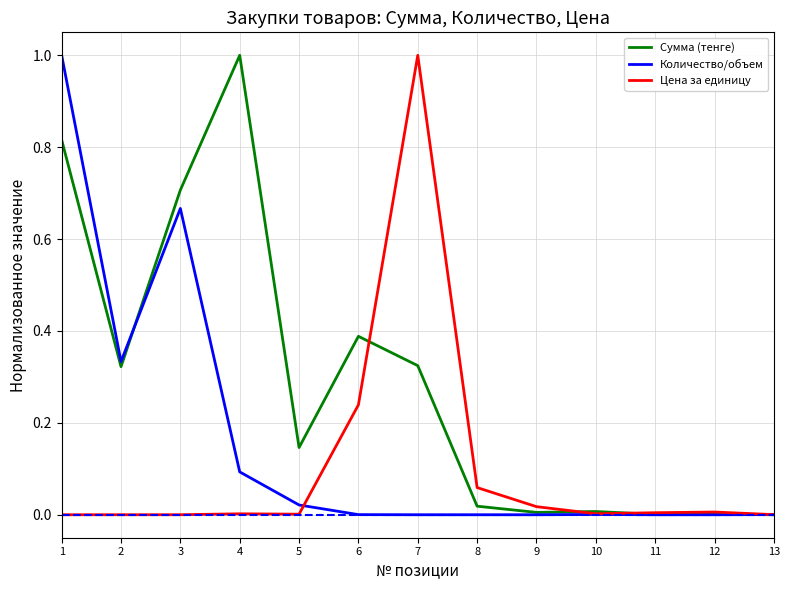

What is the greatest value displayed?

1.0